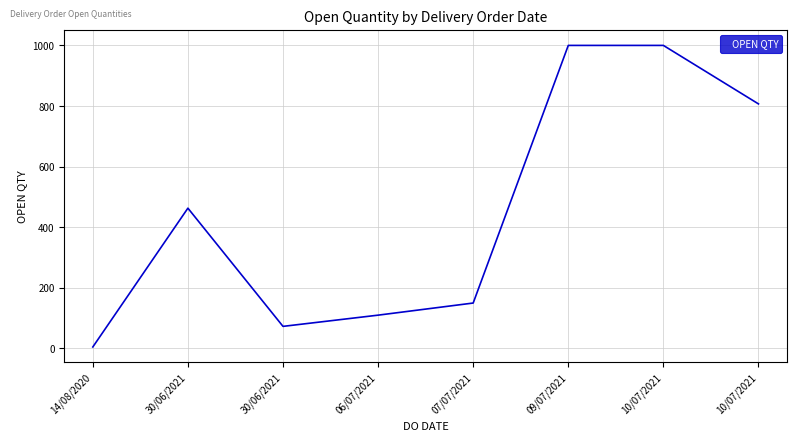

What is the minimum value shown in the chart?

5